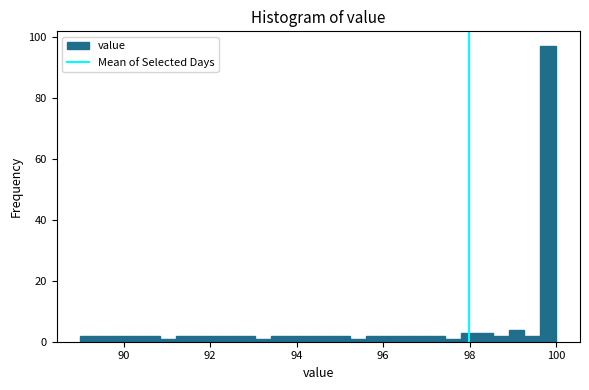

Around what value on the x-axis is the tallest bar? Give the approximate position of its centre, as read against the axis.

99.8